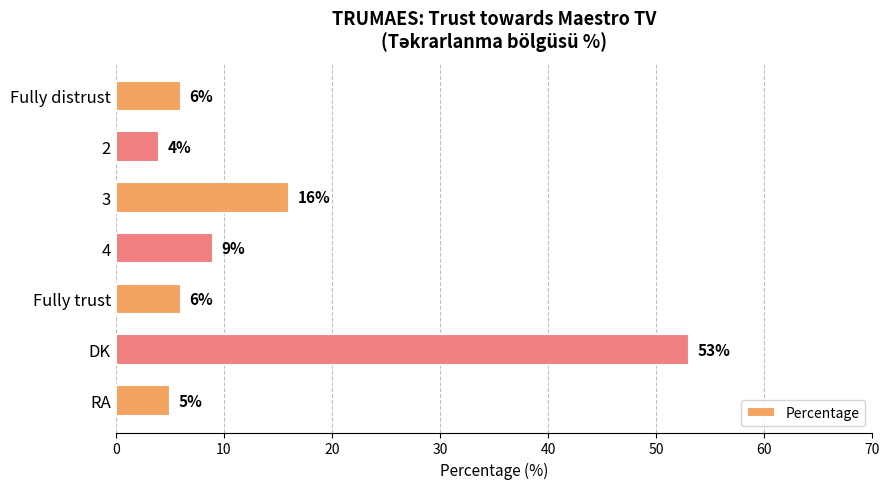

How many series are shown in this chart?

1